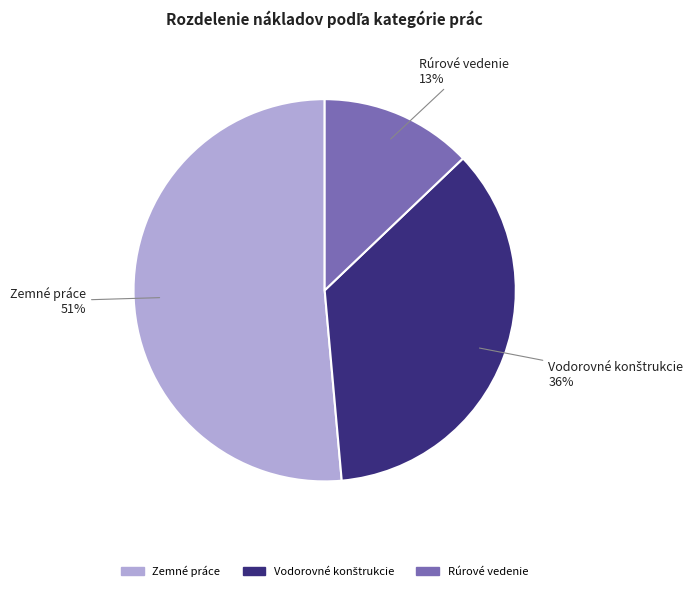

Count the number of slices in the pie.

3